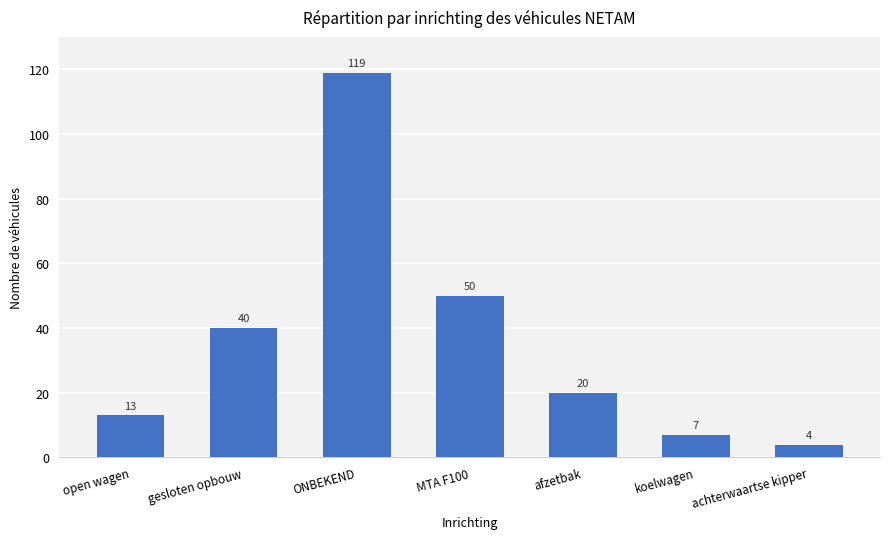

What is the label of the 5th bar from the left?

afzetbak